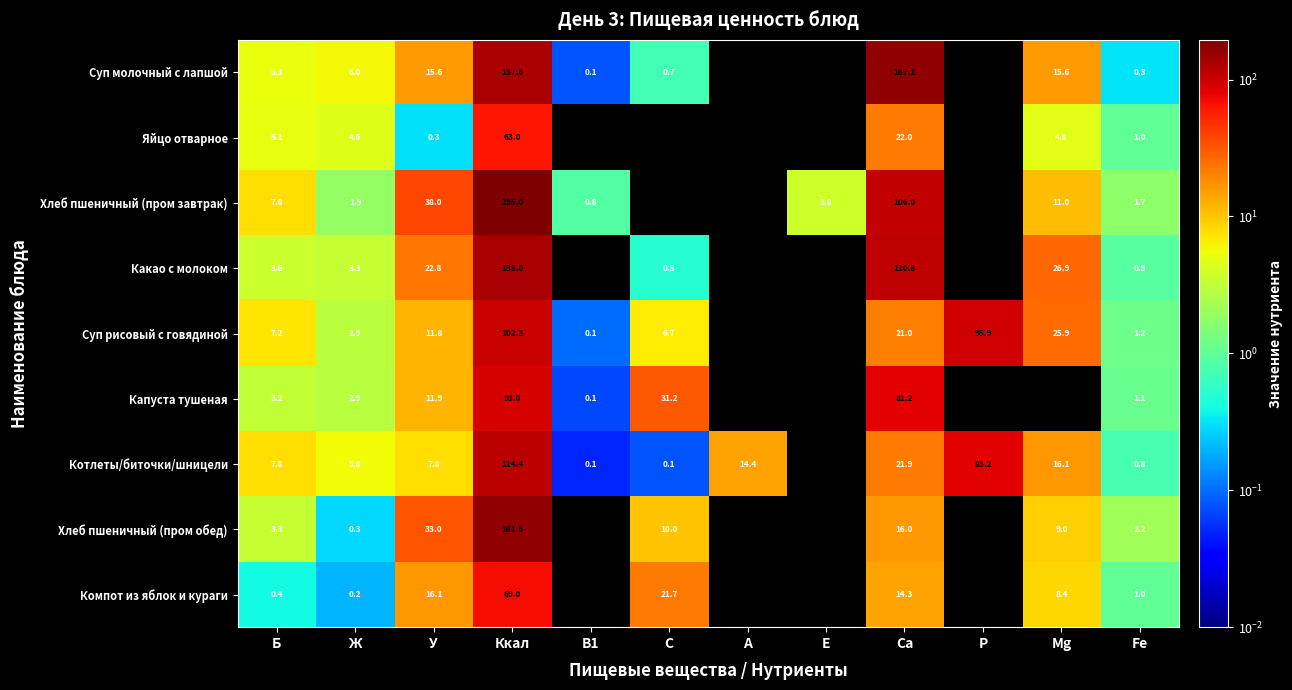

What is the smallest value displayed?

0.1